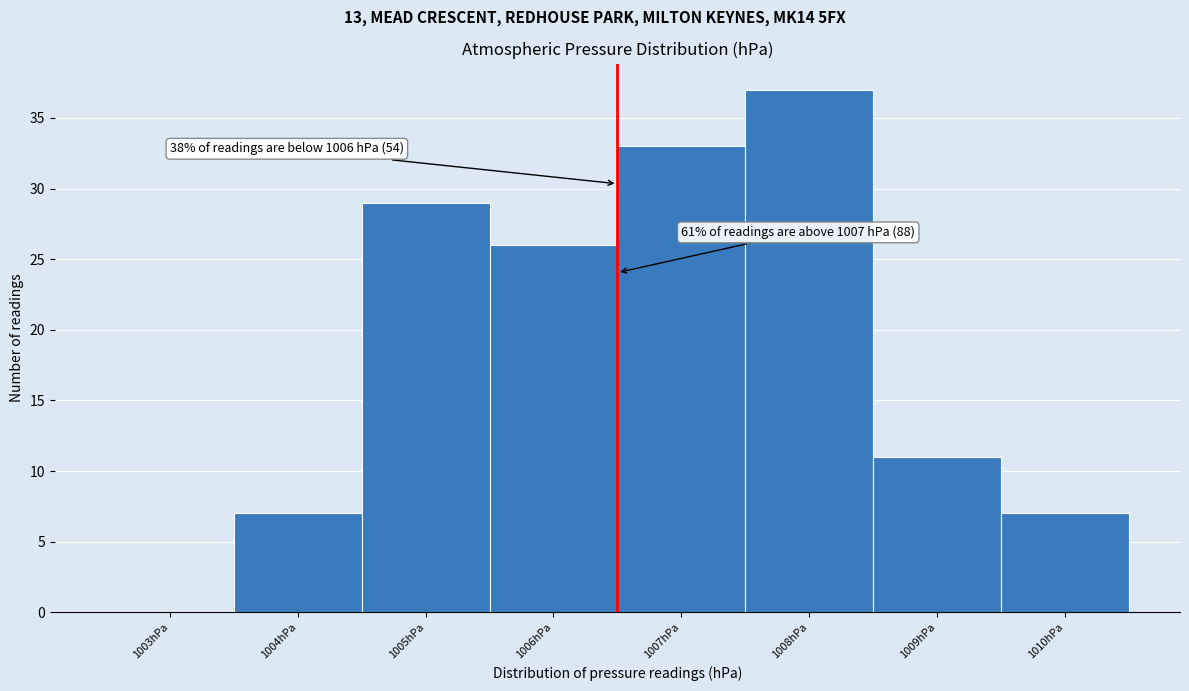

Over which range of the x-axis is the bar tallest?

1007.5 to 1008.5